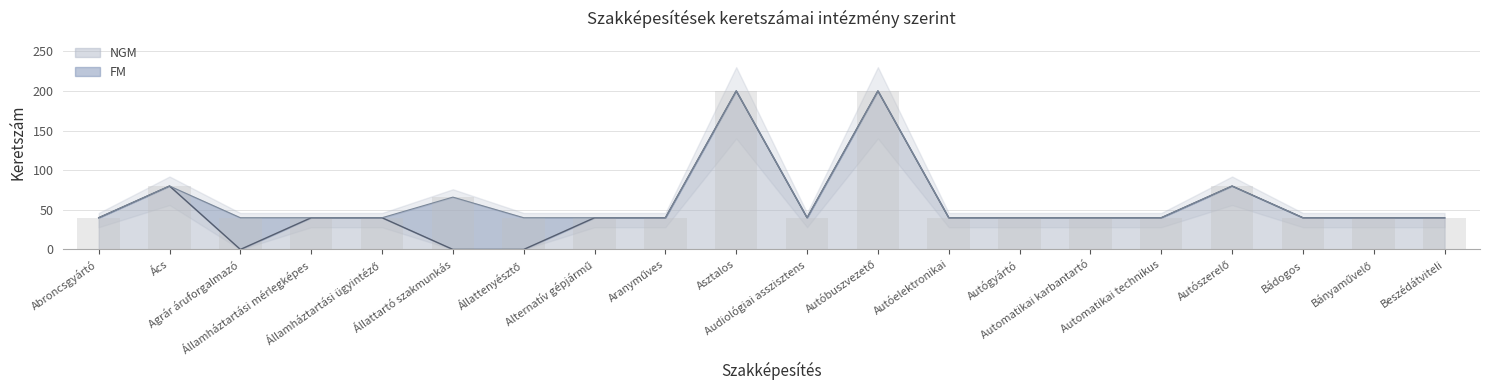

What is the maximum value shown in the chart?

200